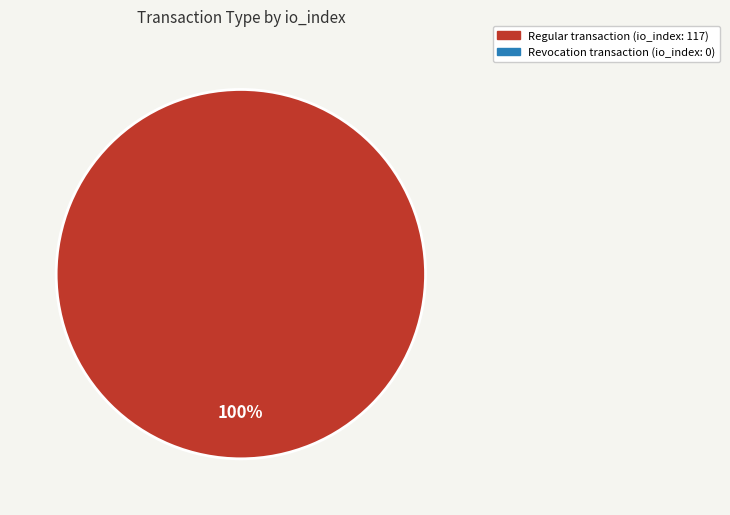

Count the number of slices in the pie.

1